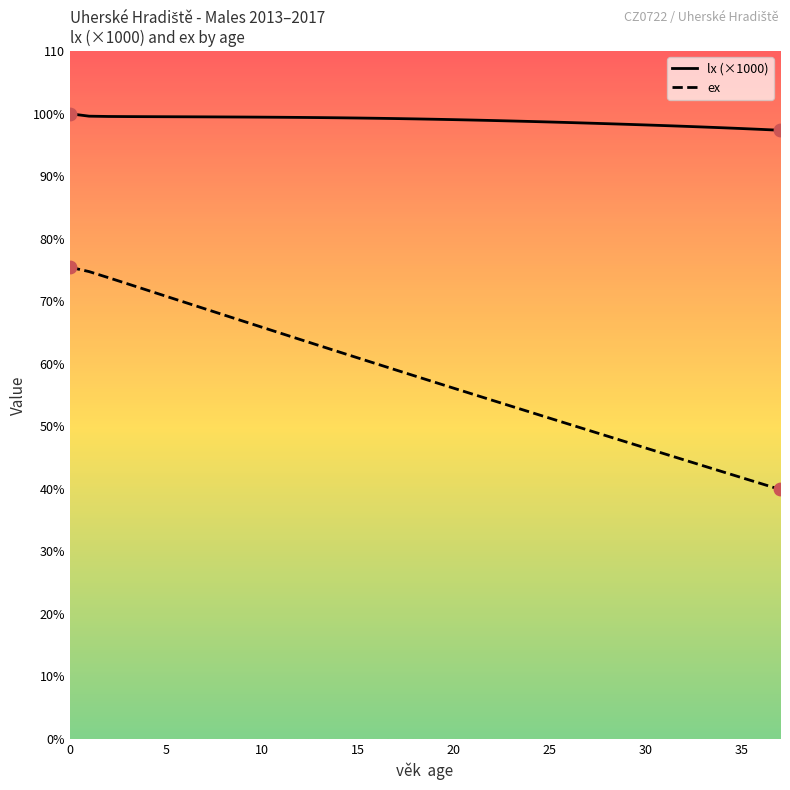

Which series has the widest spread of Y values?

ex